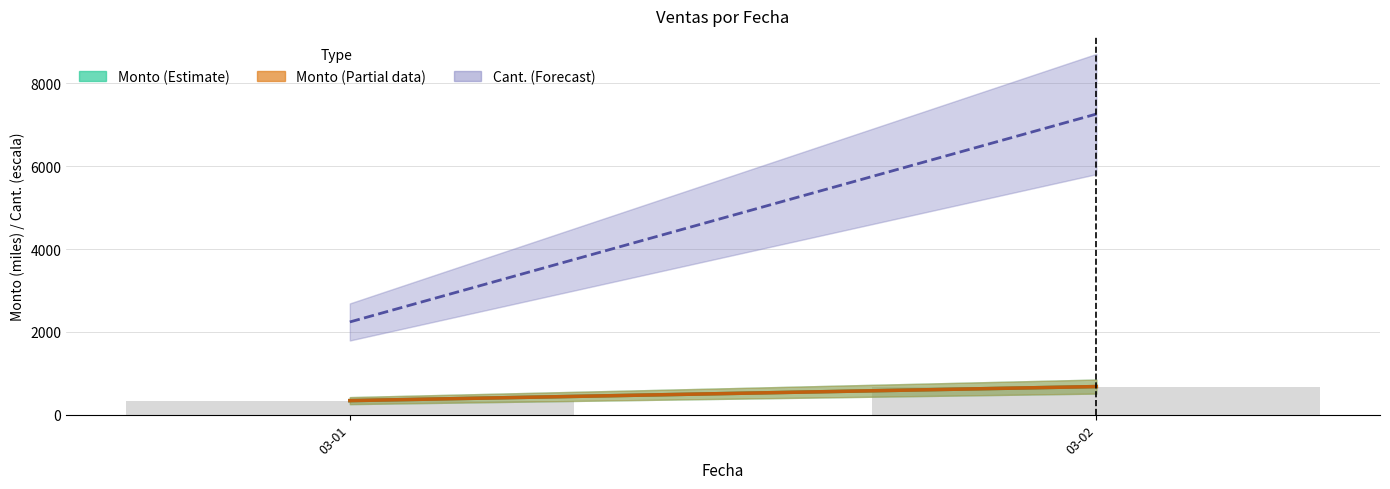

What is the maximum value shown in the chart?

678.0